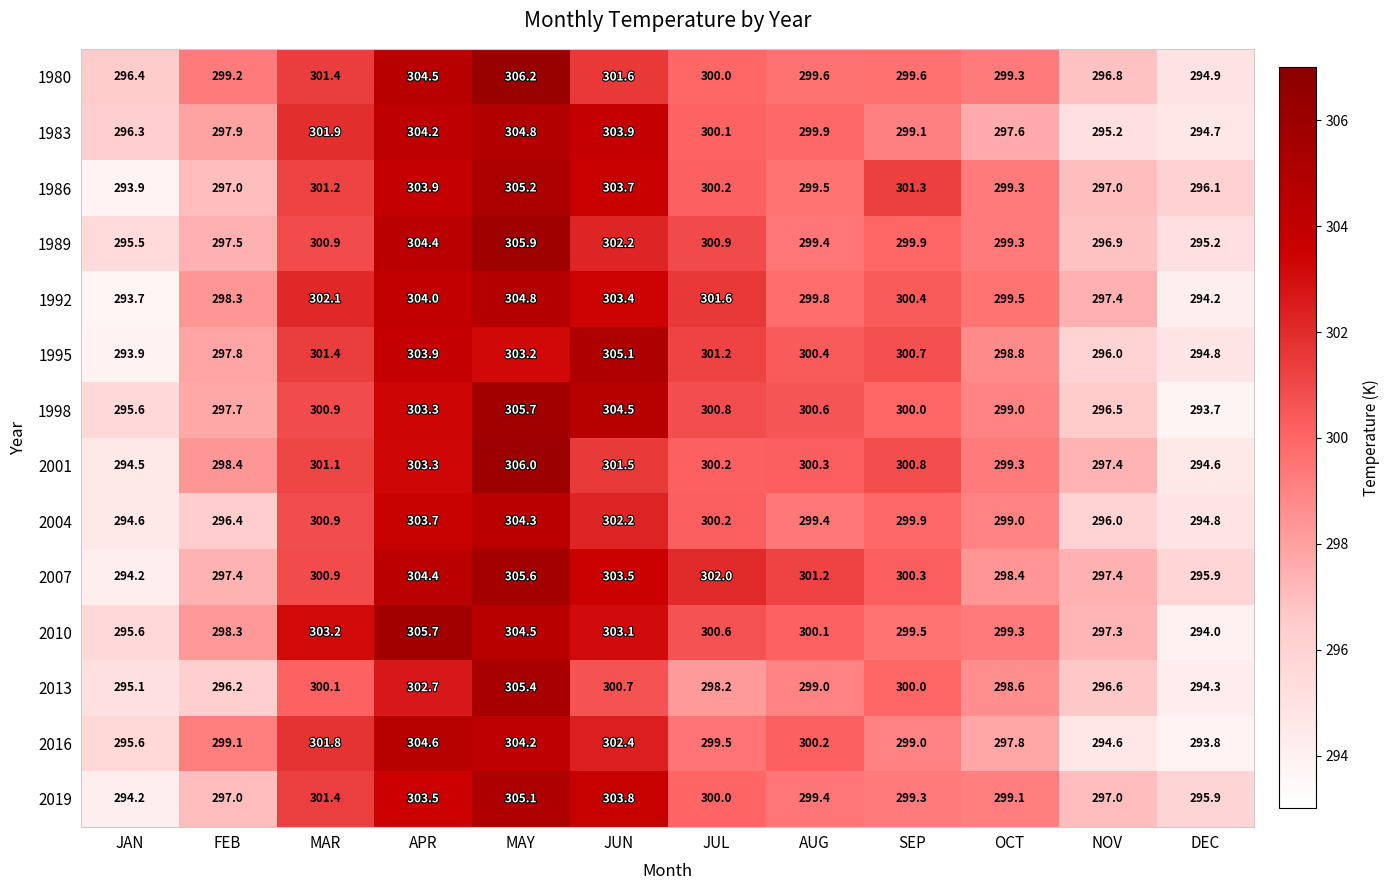

At which label does 1992 first exceed 300?

MAR